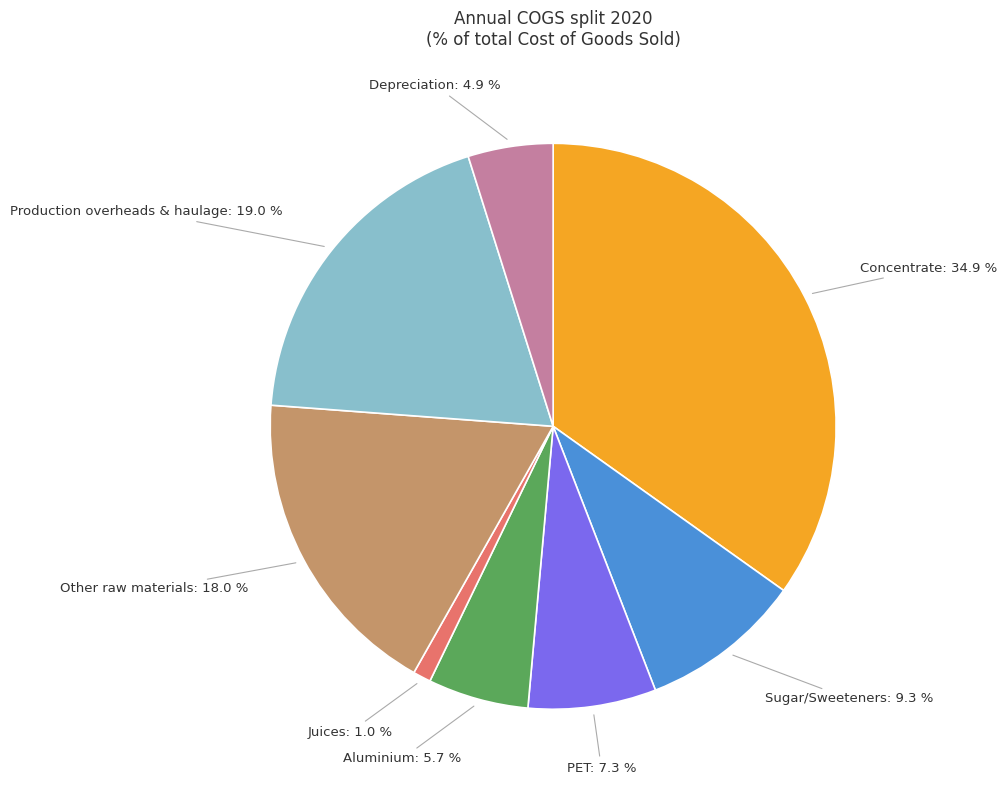

Does Concentrate account for over 50% of the chart?

No